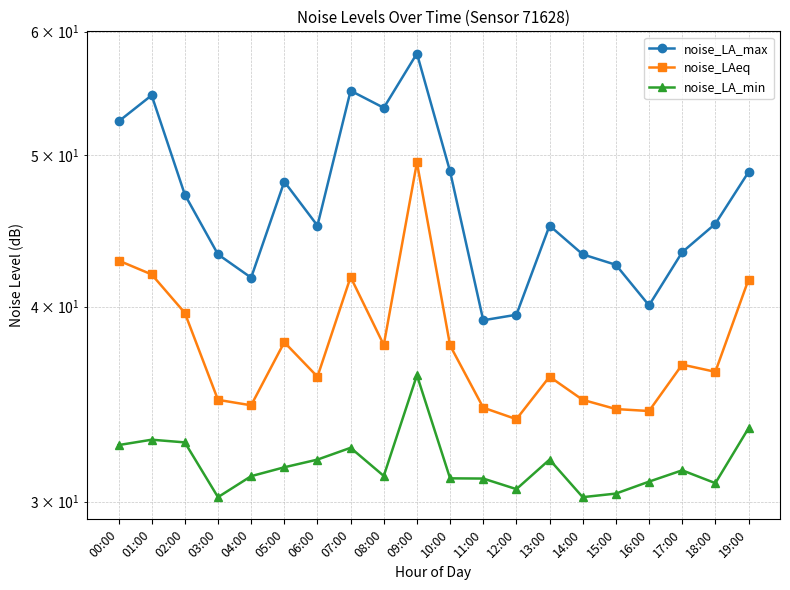

True or false: noise_LA_min and noise_LAeq cross at least once.

False